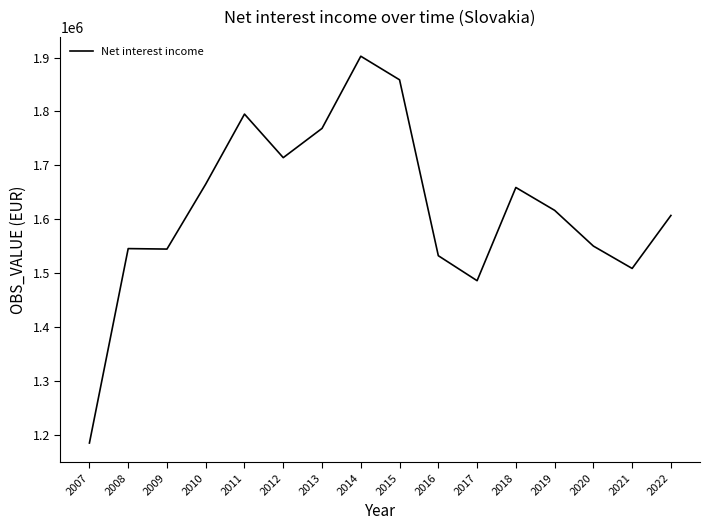

Approximately how many times larger is the value at 2009 compared to 2021?

1.0